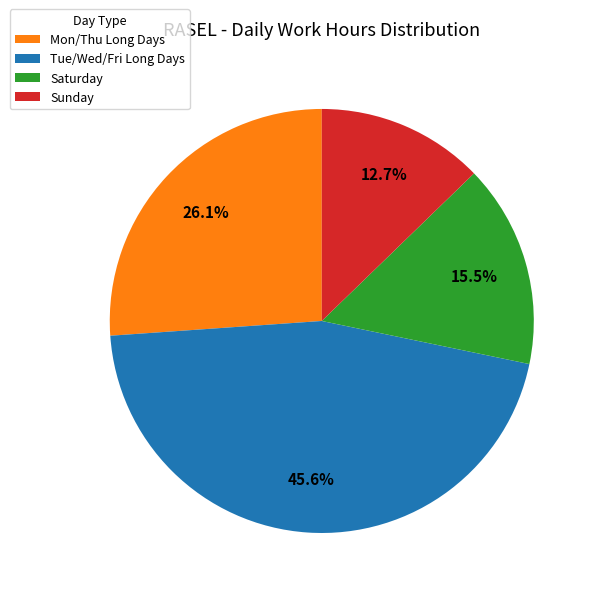

Rank the categories by value from highest to lowest.

Tue/Wed/Fri Long Days, Mon/Thu Long Days, Saturday, Sunday